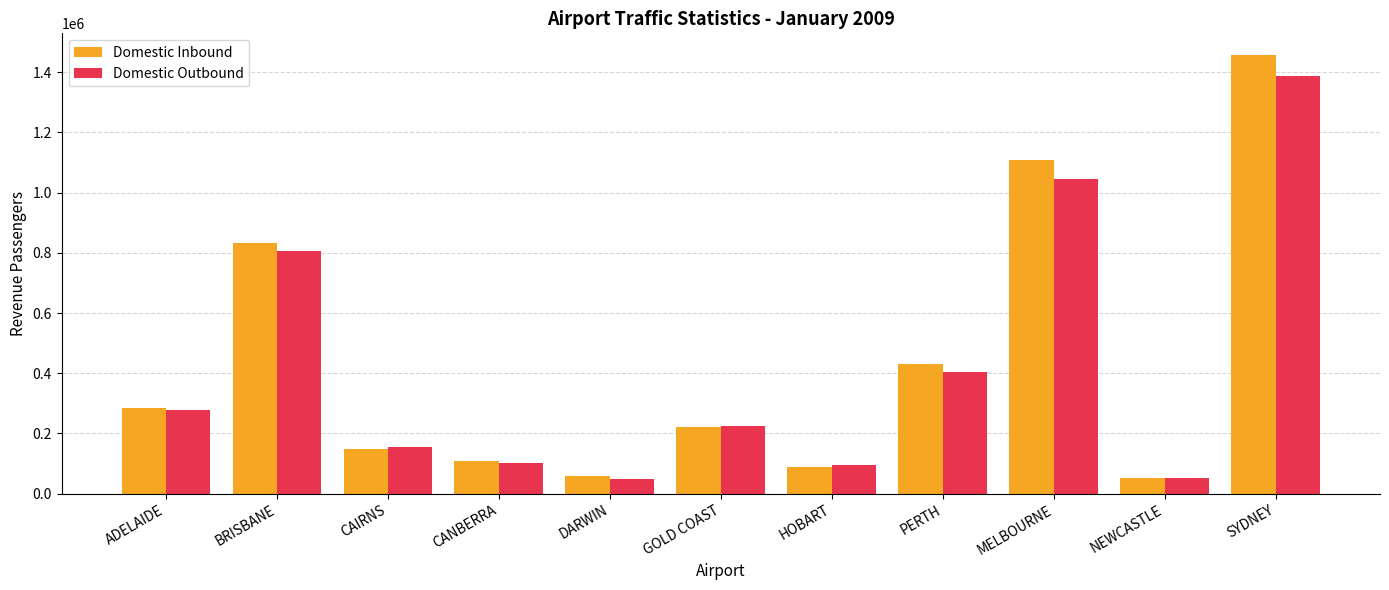

Where does the Domestic Outbound series first go above 224001?

ADELAIDE